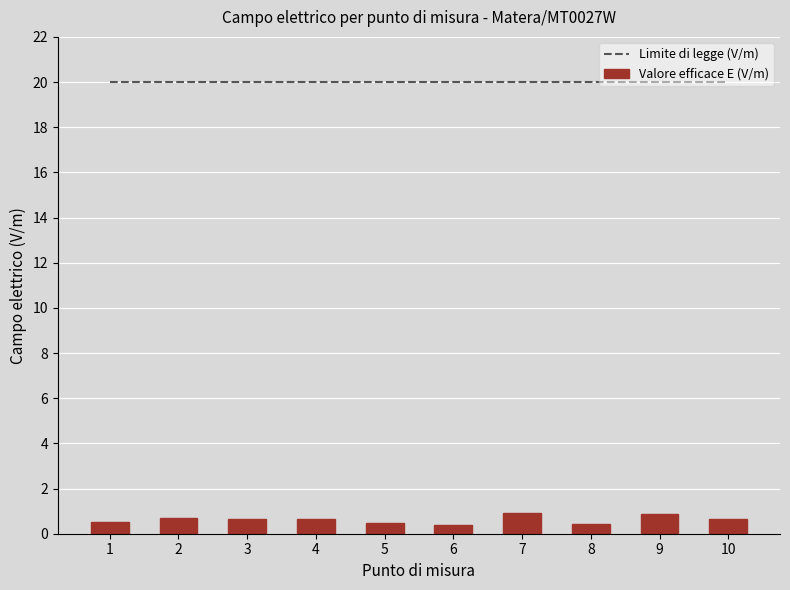

At 2, list the series in order from largest to smallest.

Limite di legge (V/m), Valore efficace E (V/m)